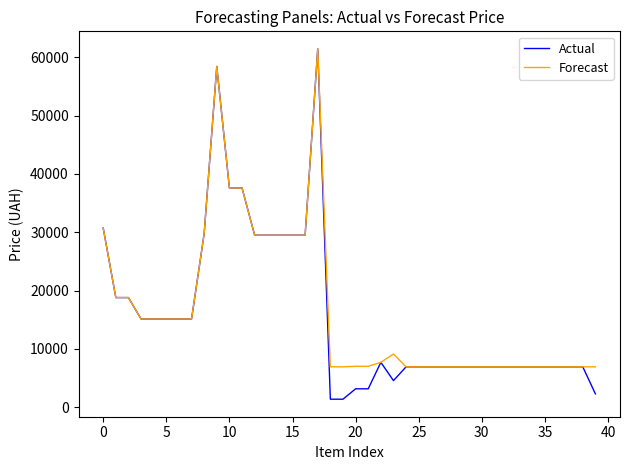

What is the greatest value displayed?

61434.3